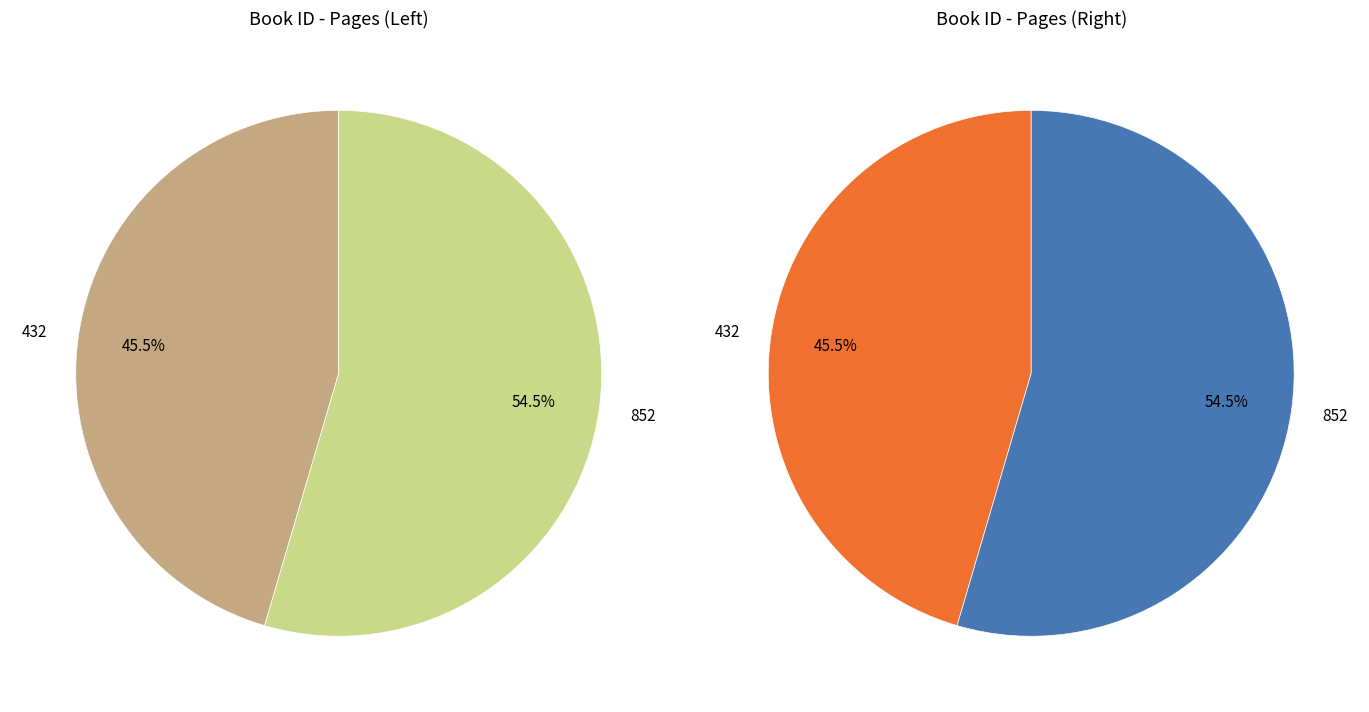

Rank the categories by value from highest to lowest.

852, 432